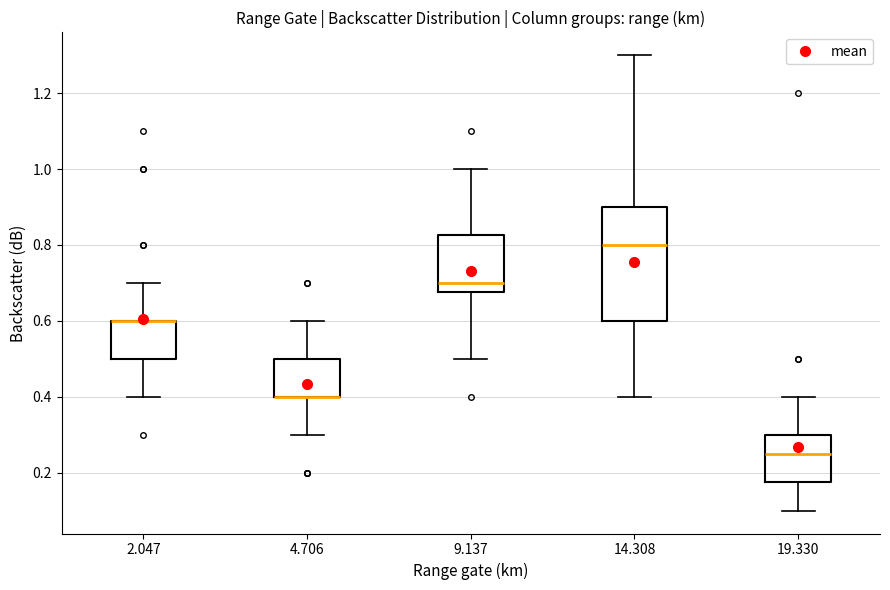

Reading left to right, read every box against the y-axis: the position of its median line, the range the box covers, and the ends of its whiskers. The values are not printed on the chart, so give them approximately, as read against the axis.

2.047: median 0.60 (drawn on the box's upper edge), box 0.50 to 0.60, whiskers 0.40 to 0.70
4.706: median 0.40 (drawn on the box's lower edge), box 0.40 to 0.50, whiskers 0.30 to 0.60
9.137: median 0.70, box 0.68 to 0.82, whiskers 0.50 to 1.00
14.308: median 0.80, box 0.60 to 0.90, whiskers 0.40 to 1.30
19.330: median 0.26, box 0.18 to 0.30, whiskers 0.10 to 0.40